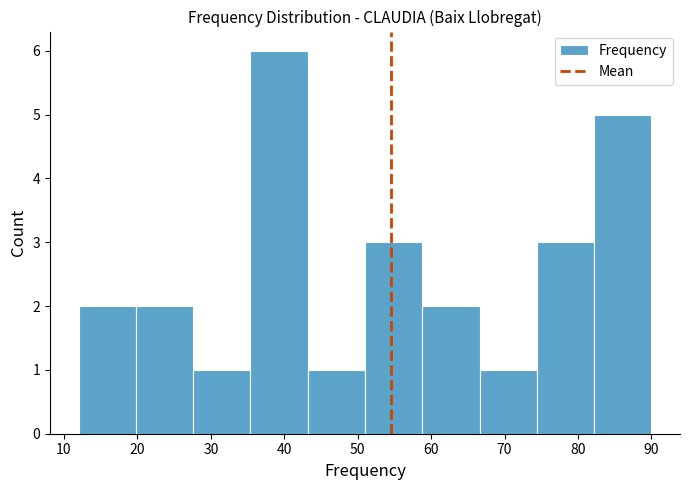

Reading left to right, transcribe this chart: for each bar, give the range it covers on the x-axis and its height. Neither the bar edges nor the heights are printed on the chart, so give them approximately, as read against the axes.

12.0 to 19.8: 2
19.8 to 27.6: 2
27.6 to 35.4: 1
35.4 to 43.2: 6
43.2 to 51.0: 1
51.0 to 58.8: 3
58.8 to 66.6: 2
66.6 to 74.4: 1
74.4 to 82.2: 3
82.2 to 90.0: 5